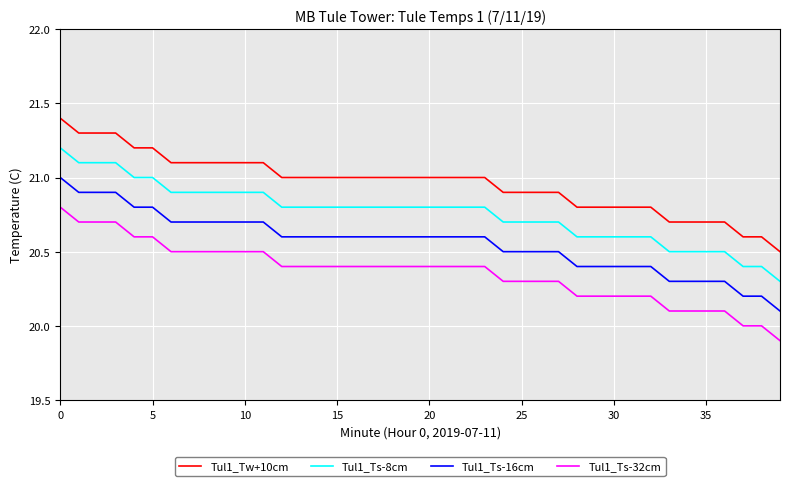

Rank the series by their maximum value, from lowest to highest.

Tul1_Ts-32cm, Tul1_Ts-16cm, Tul1_Ts-8cm, Tul1_Tw+10cm